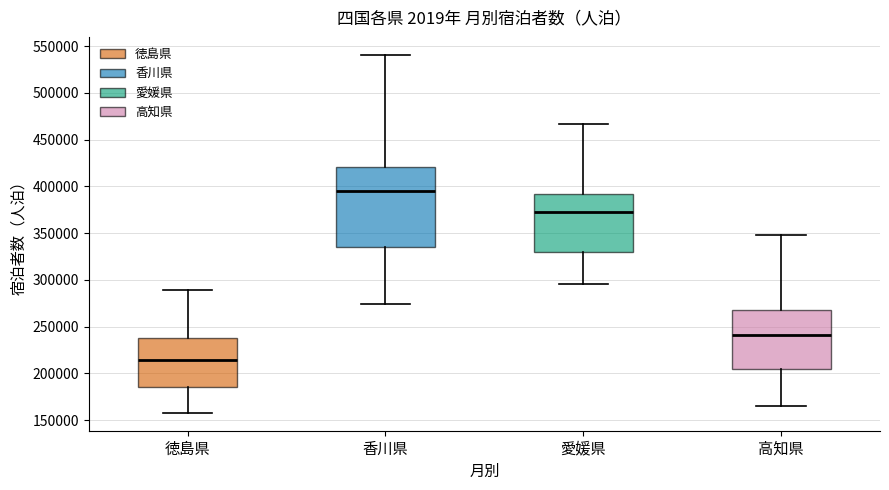

Comparing the boxes themselves (not the whiskers), which one is the tallest?

香川県